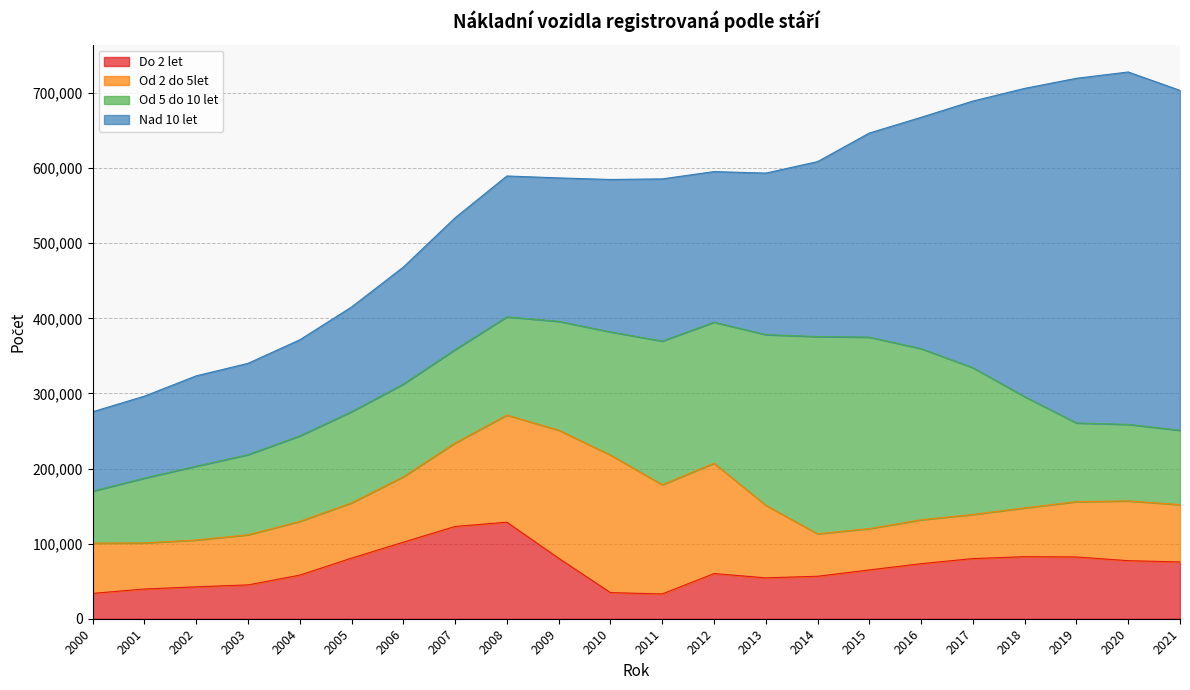

Is the value of Do 2 let at 2015 greater than the value of Nad 10 let at 2009?

No